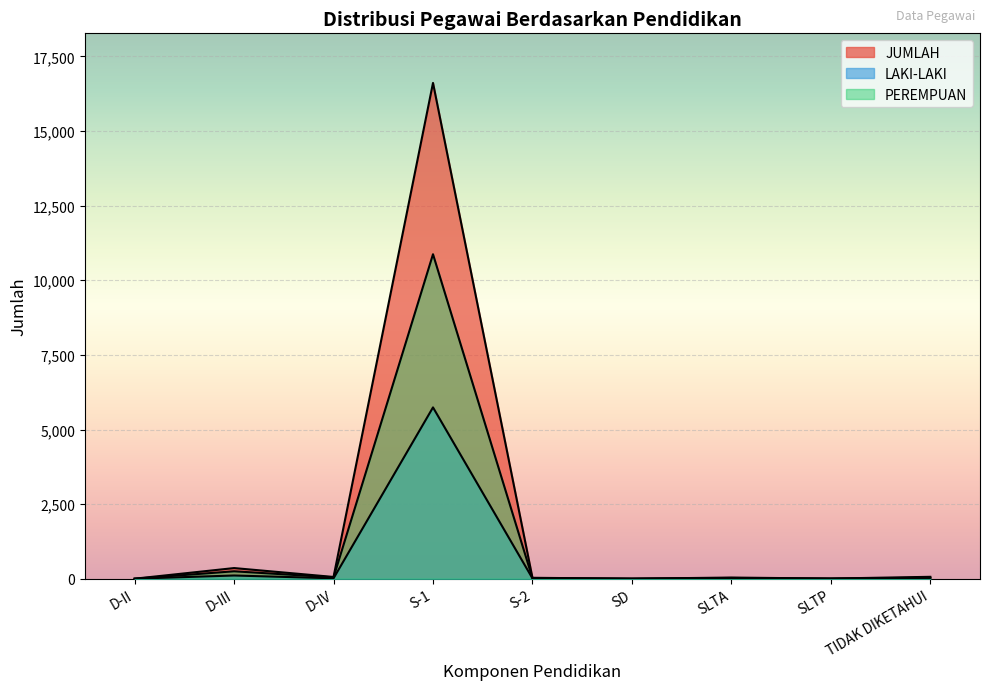

How many interior local peaks does the JUMLAH series have?

3